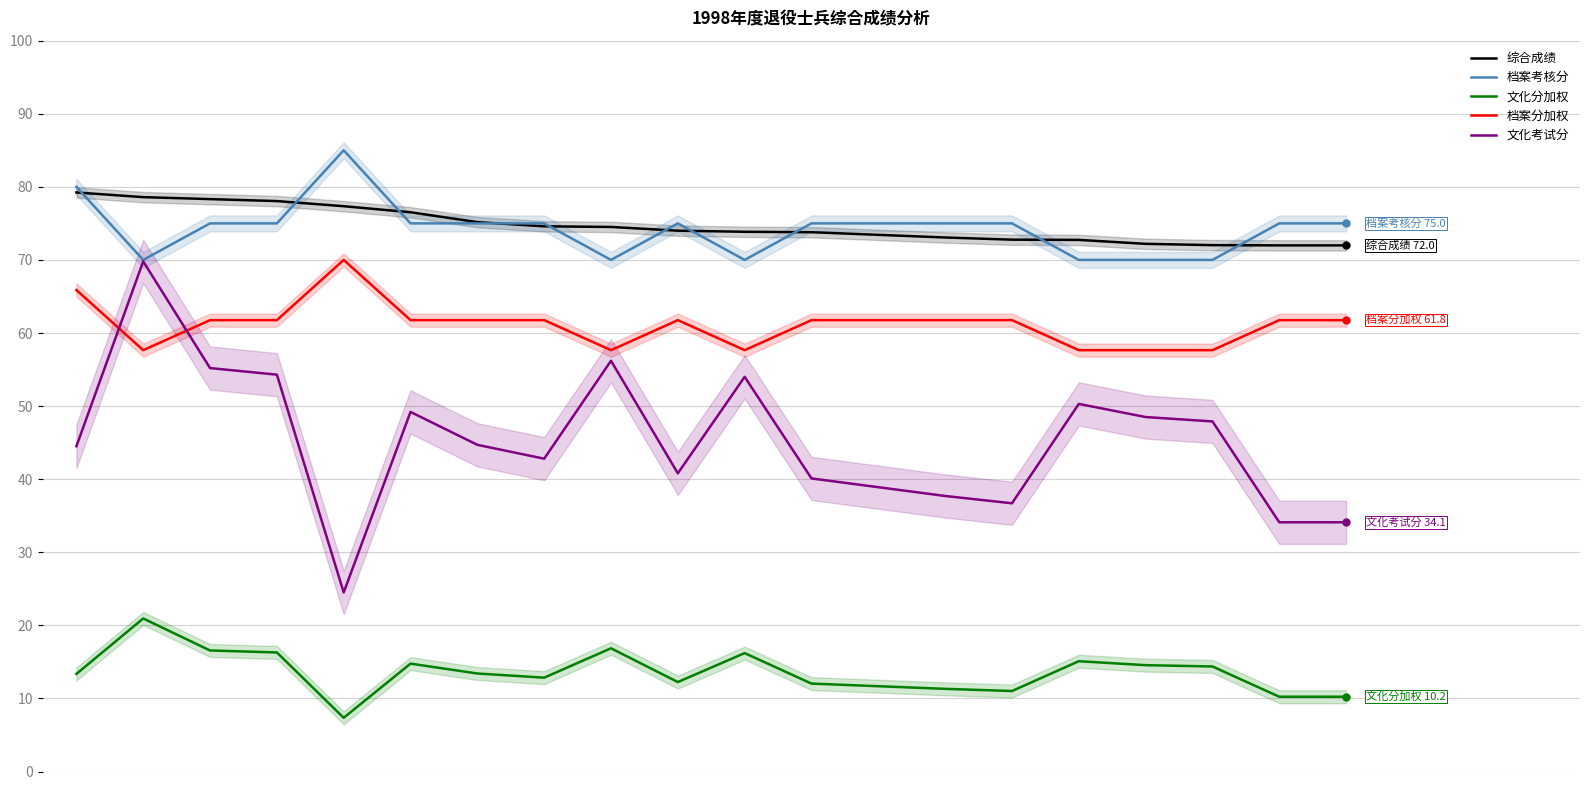

After their last crossing, which series has the higher values: 档案分加权 or 文化考试分?

档案分加权